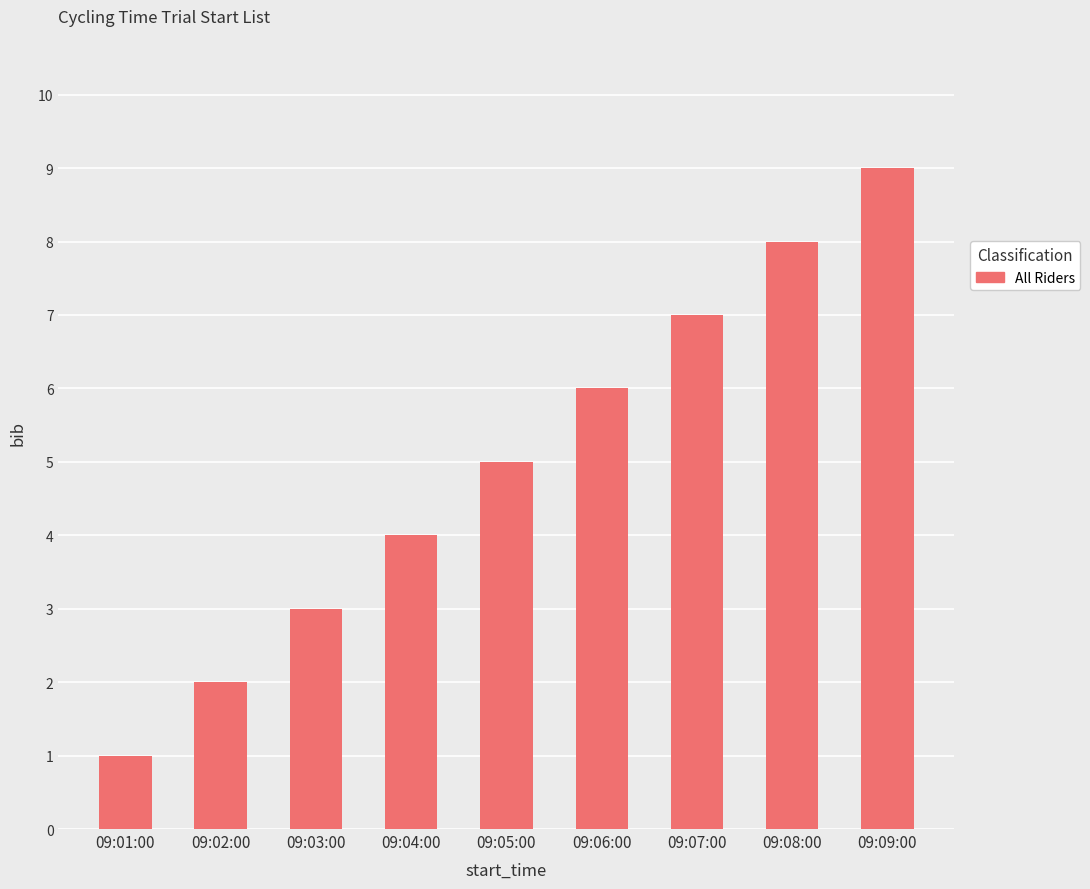

Rank the categories by value from lowest to highest.

09:01:00, 09:02:00, 09:03:00, 09:04:00, 09:05:00, 09:06:00, 09:07:00, 09:08:00, 09:09:00